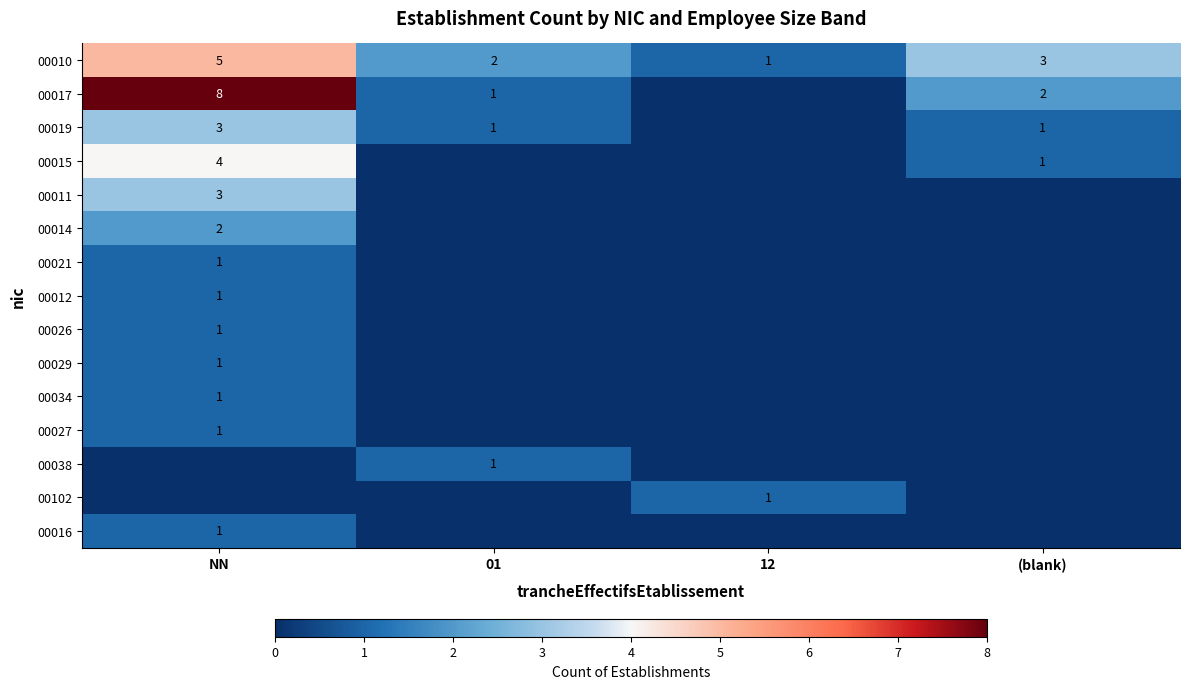

What is the maximum value shown in the chart?

8